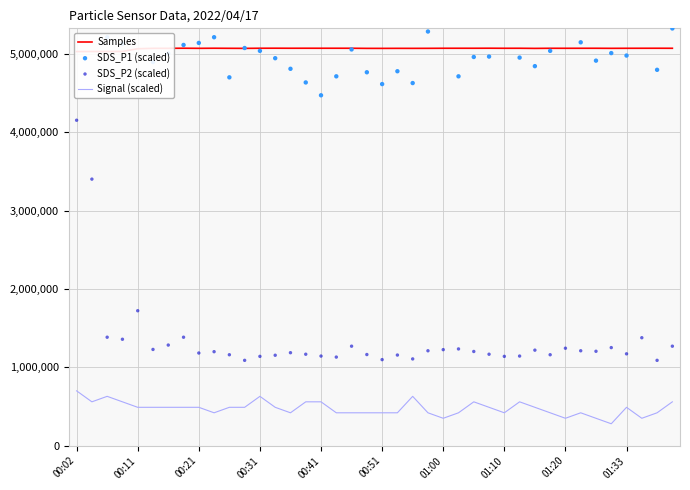

Is the value of SDS_P2 (scaled) at 10 greater than the value of Signal (scaled) at 27?

Yes